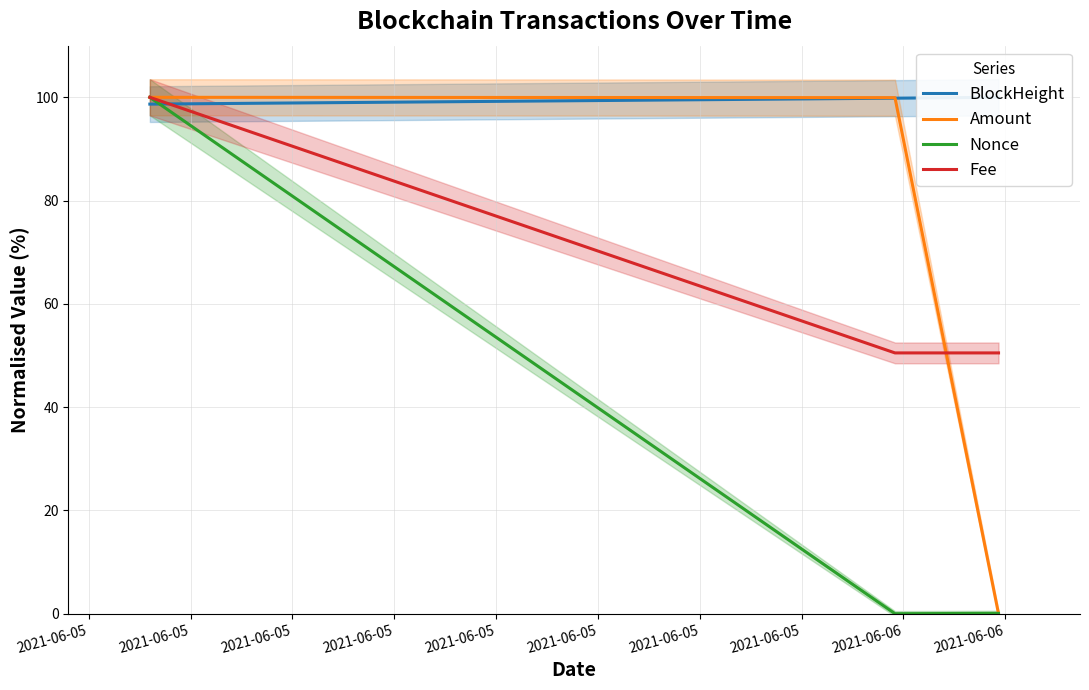

Is the value of Fee at 2021-06-05 greater than the value of BlockHeight at 2021-06-05?

Yes